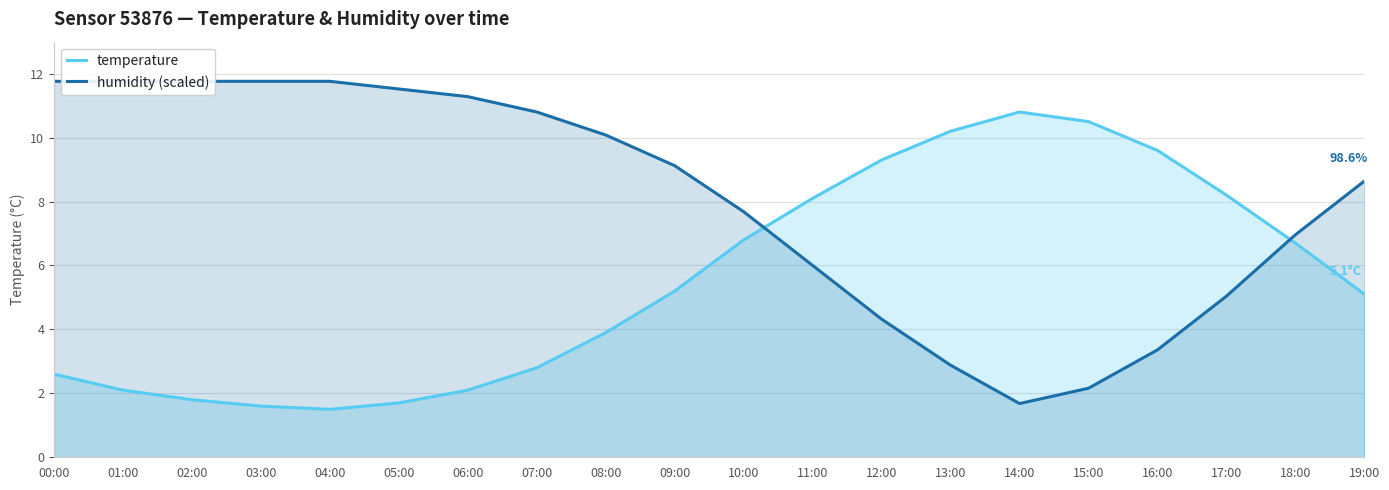

What is the sum of the humidity (scaled) values at 11:00 and 00:00?

17.8